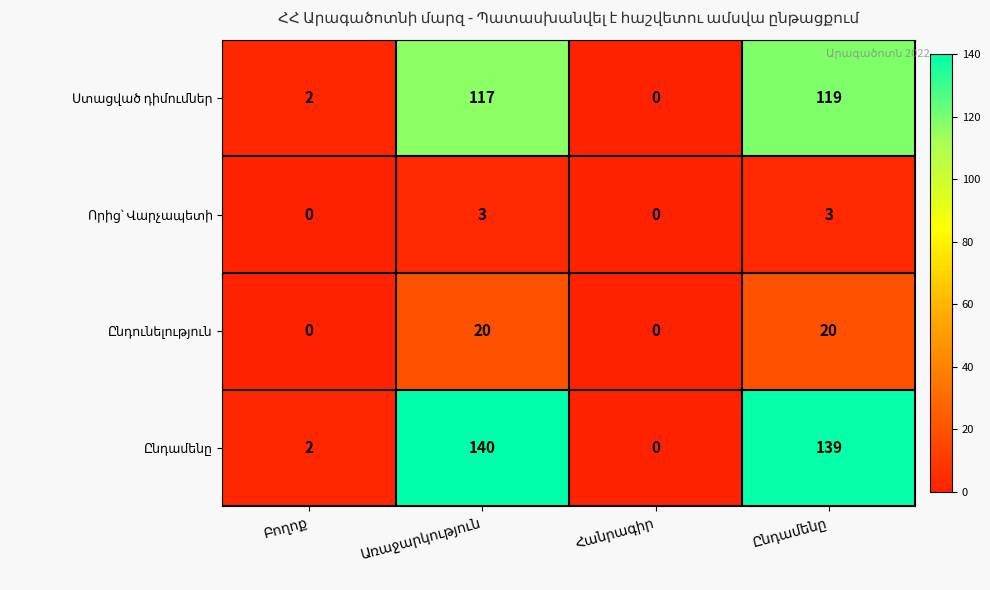

What is the greatest value displayed?

140